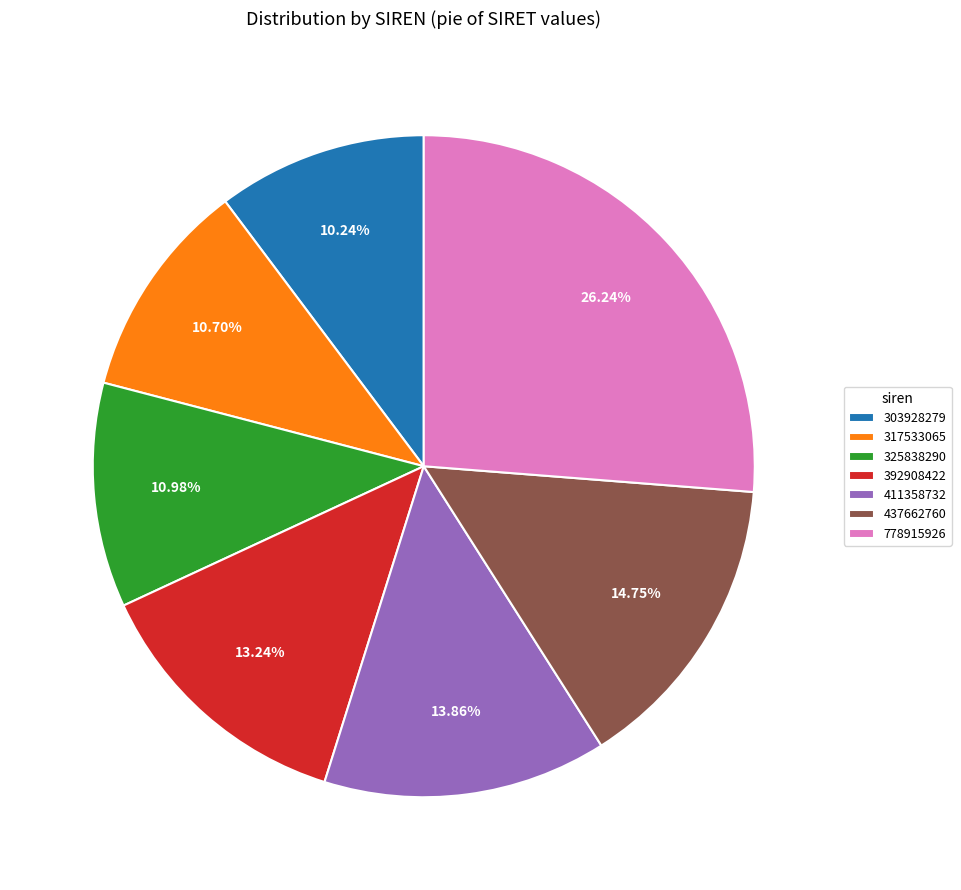

How much of the chart is everything except 411358732?

86.1%